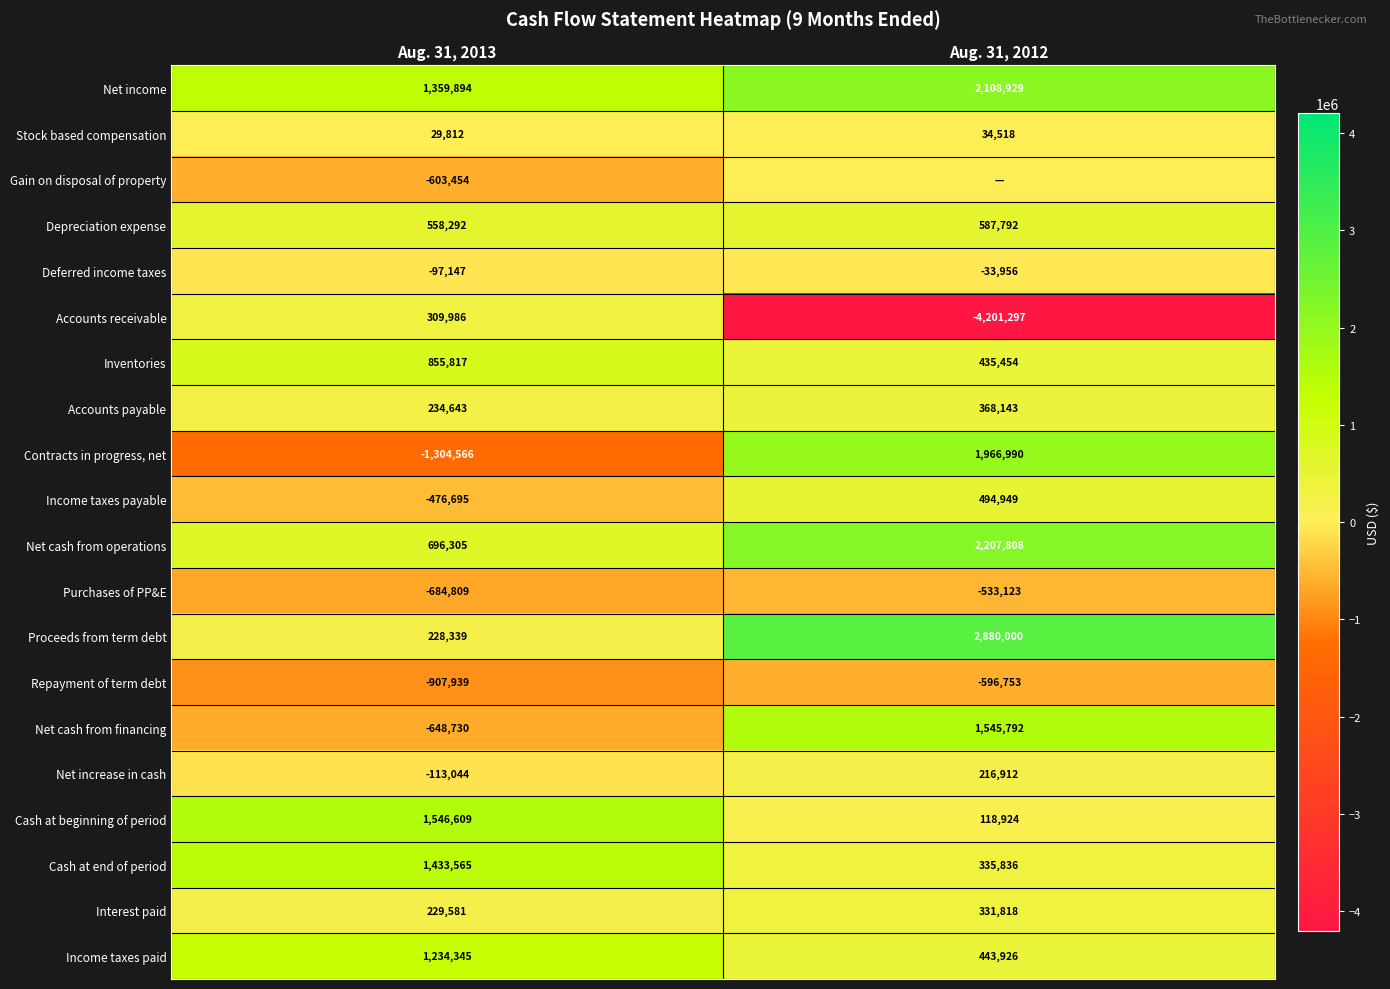

At how many categories does at least one series exceed -2338826?

2